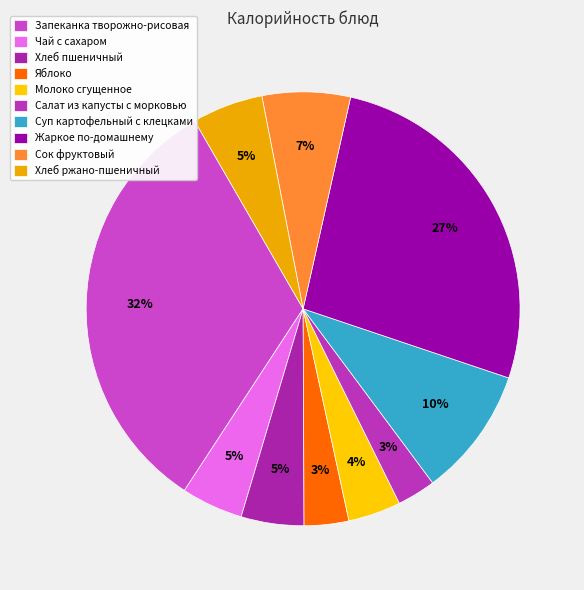

Which has a higher value, Жаркое по-домашнему or Салат из капусты с морковью?

Жаркое по-домашнему